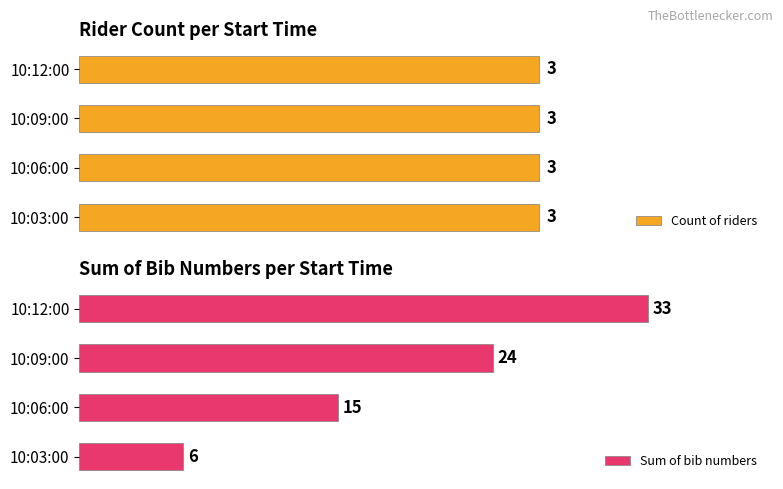

Rank the categories by Sum of bib numbers value from lowest to highest.

10:03:00, 10:06:00, 10:09:00, 10:12:00